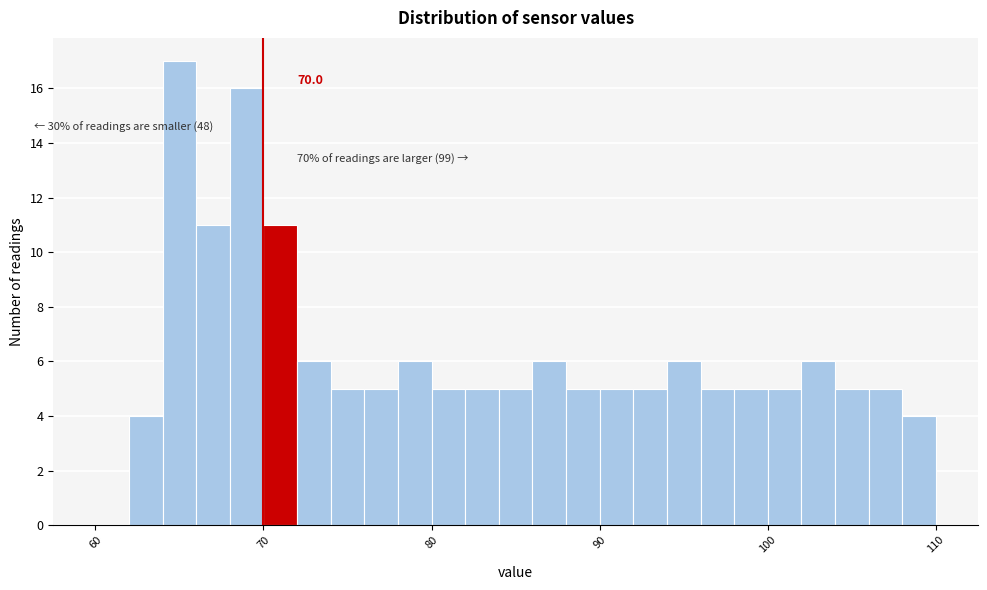

Around what value on the x-axis is the tallest bar? Give the approximate position of its centre, as read against the axis.

65